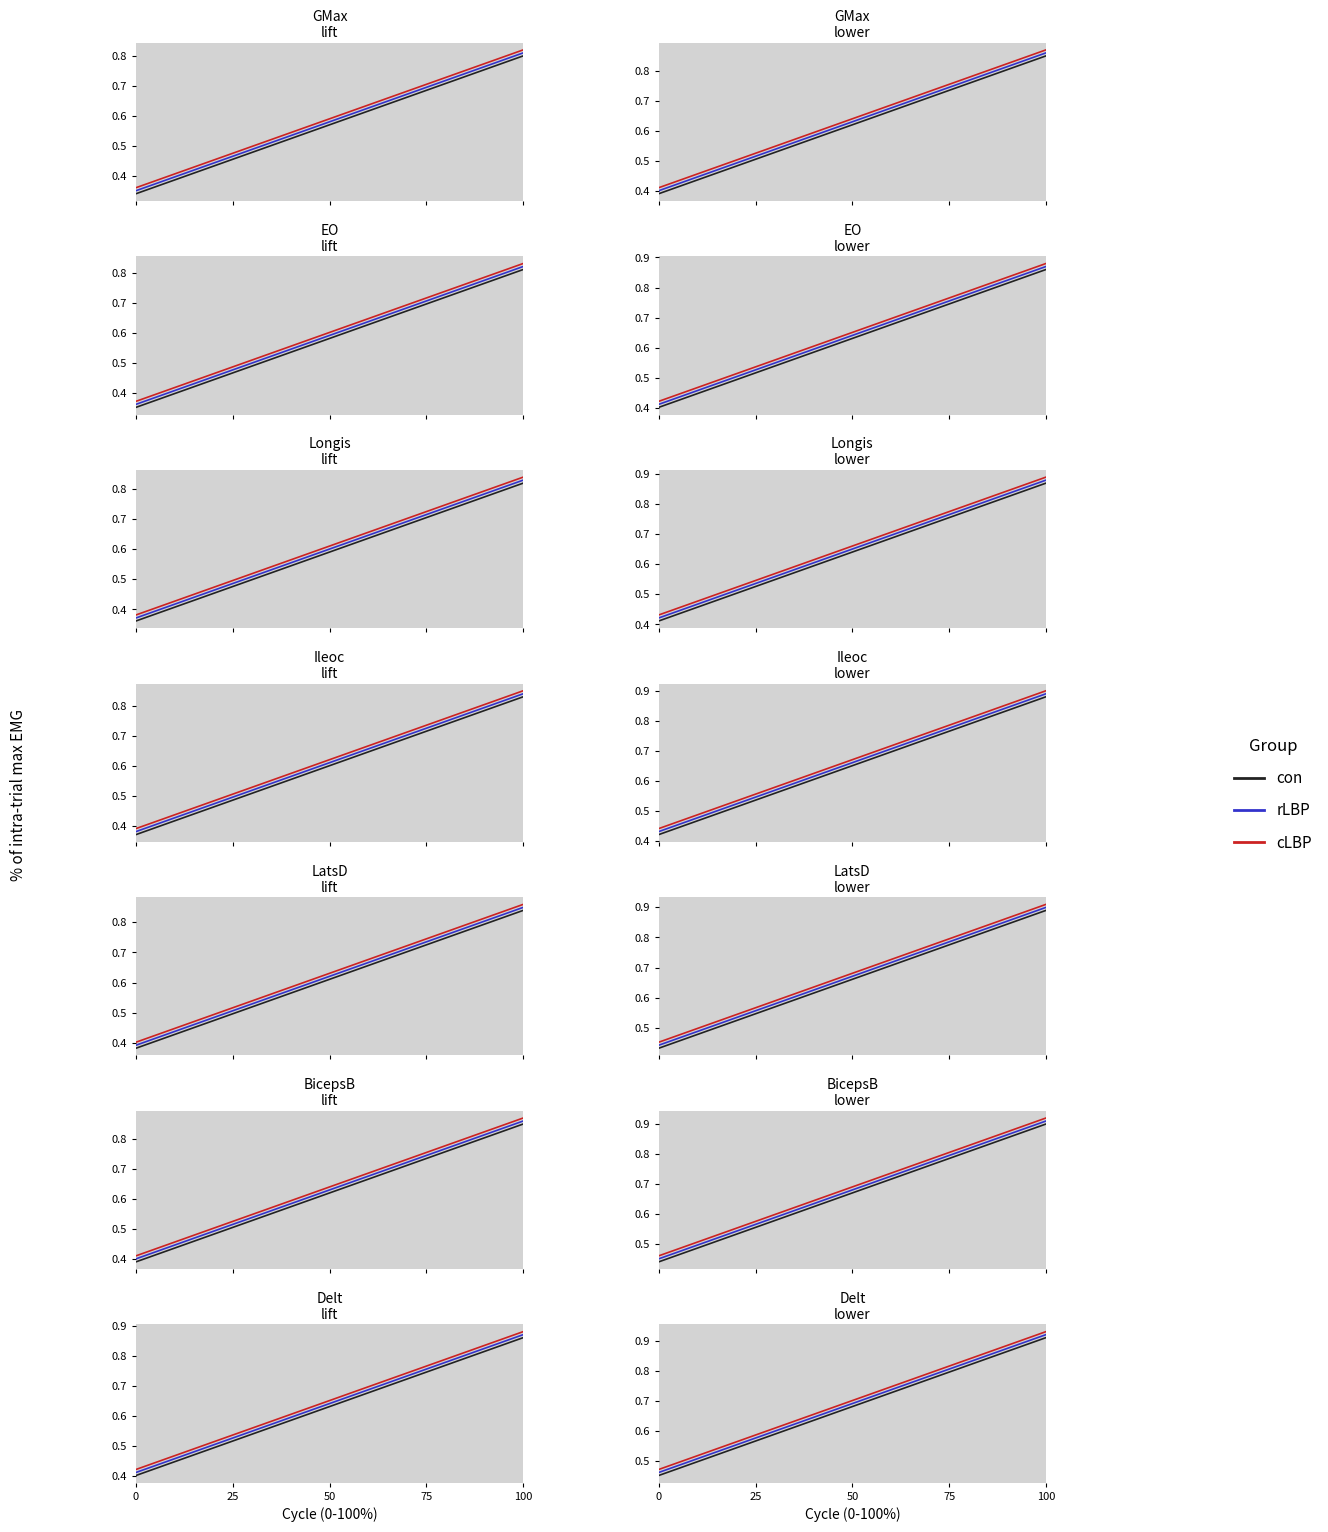

How many lines are shown in the chart?

3